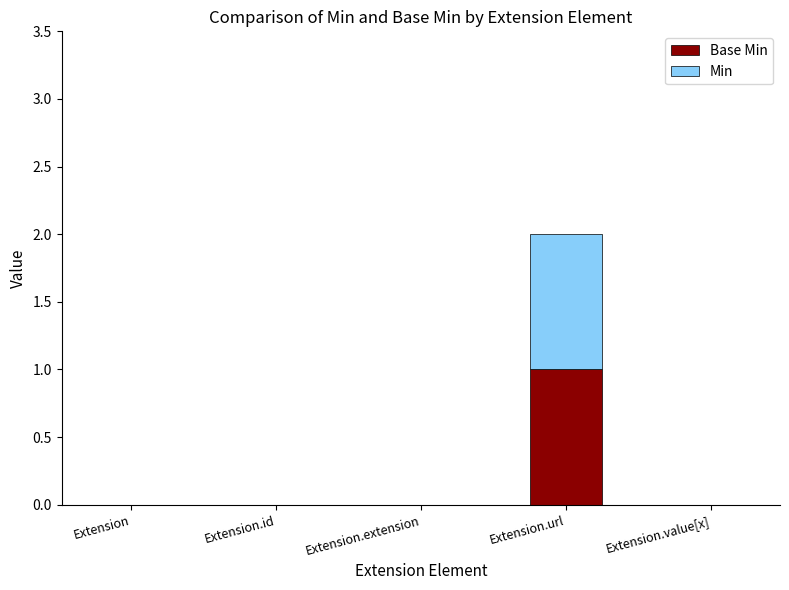

How many categories are shown in the chart?

5